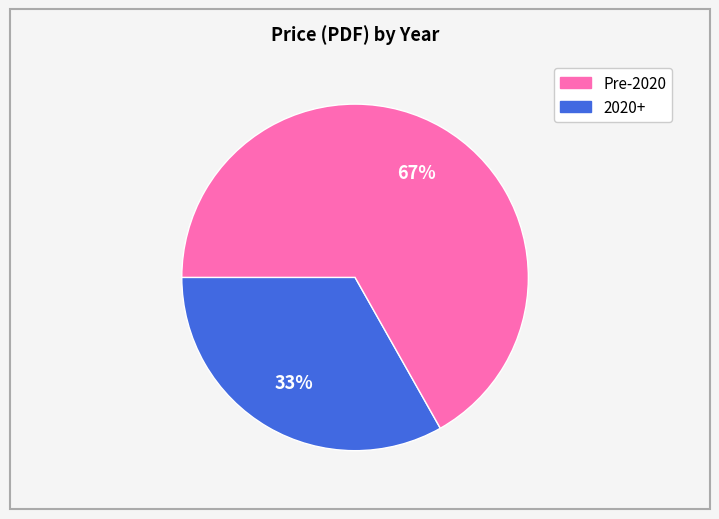

To the nearest percent, what is the difference between the largest and smallest slice percentages?

34%